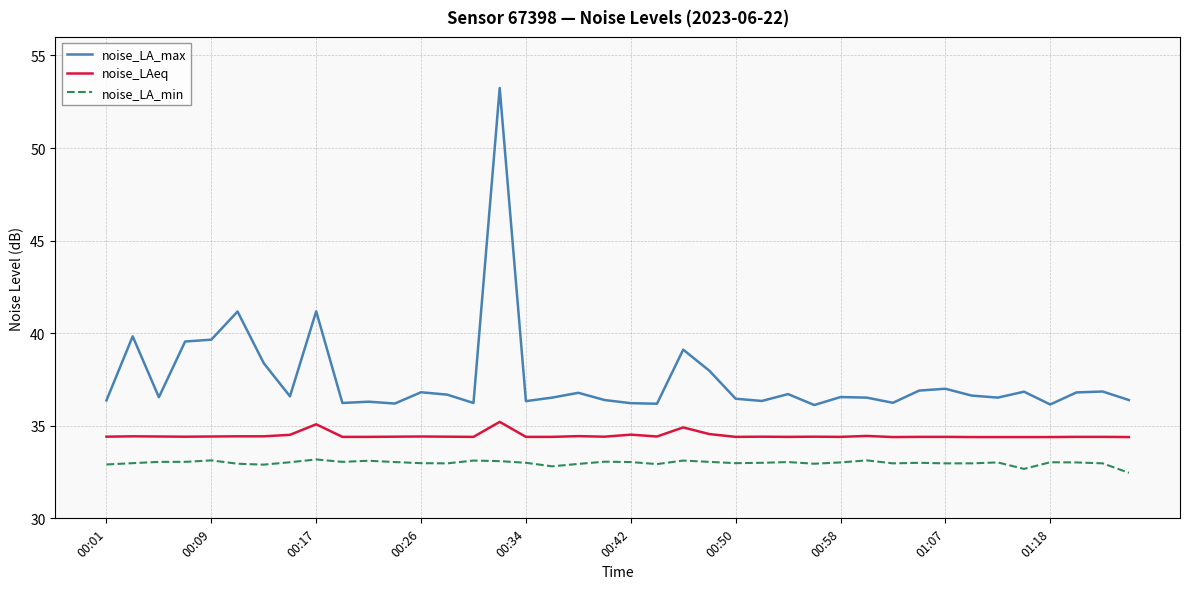

Which series has the largest range (max minus min)?

noise_LA_max